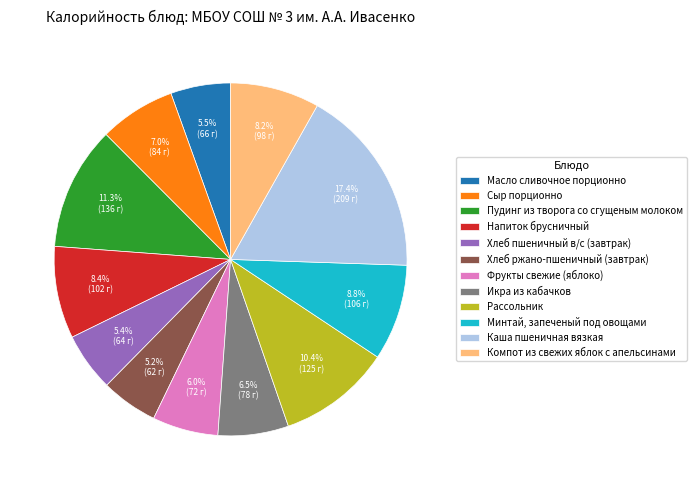

To the nearest percent, what percentage of the pie is Хлеб ржано-пшеничный (завтрак)?

5%